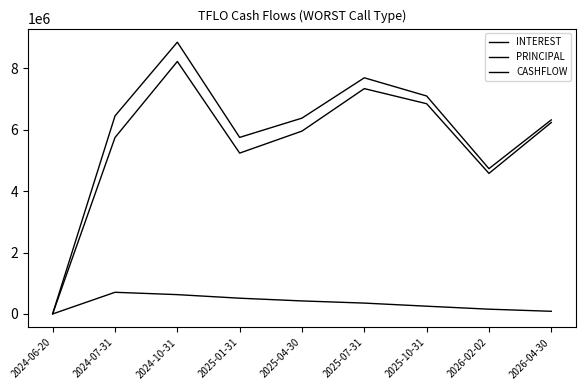

The INTEREST series shows 251476.1 at 2025-10-31. True or false?

True